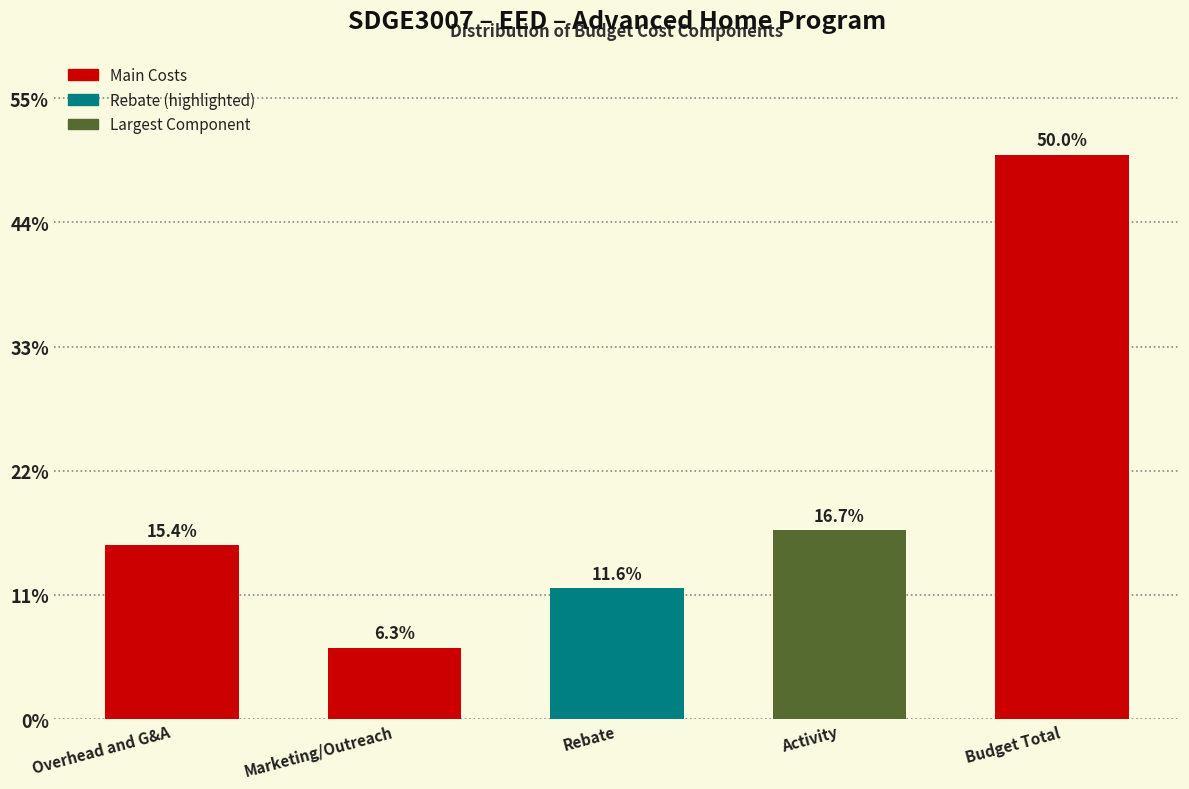

Does the chart contain any negative values?

No